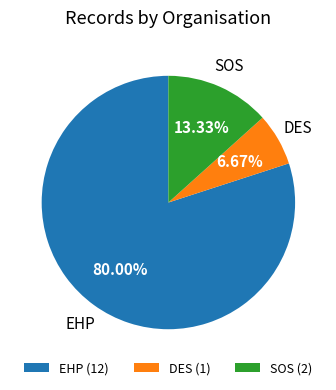

Combined, do EHP (12) and DES (1) account for over 50%?

Yes